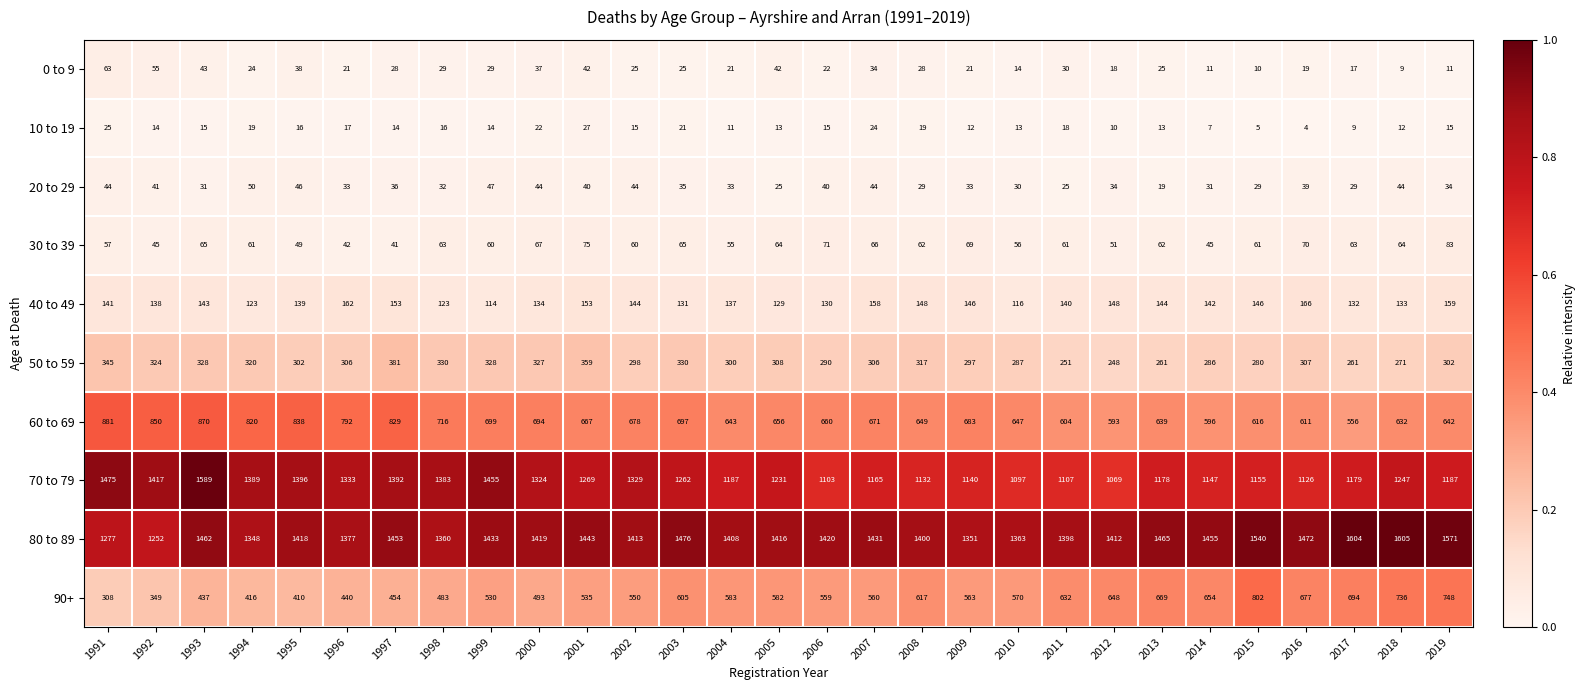

What is the spread (max minus min) of values at 2019?

1560